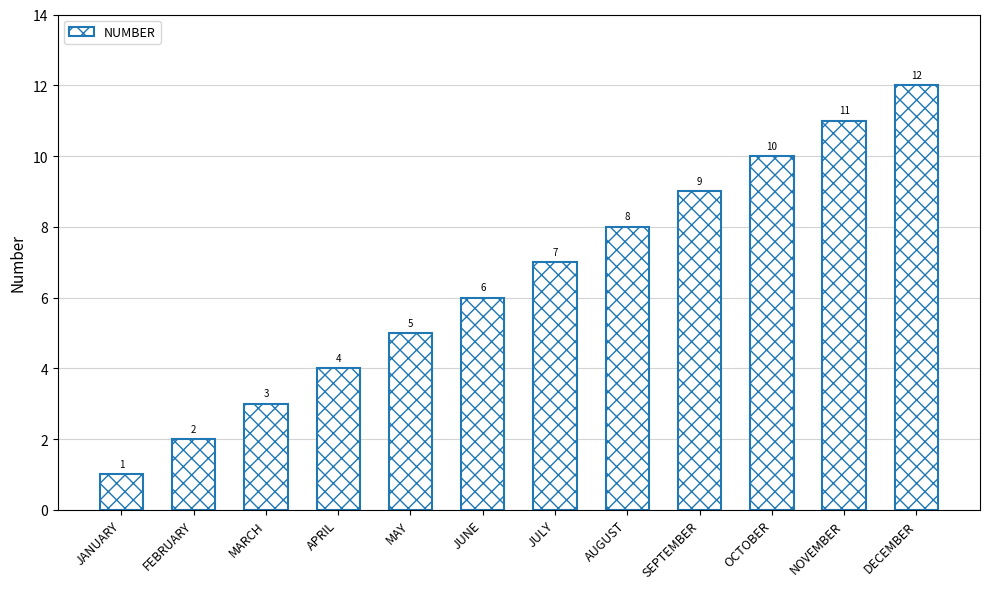

Reading right to left, what are all the values shown in this chart?

12	11	10	9	8	7	6	5	4	3	2	1